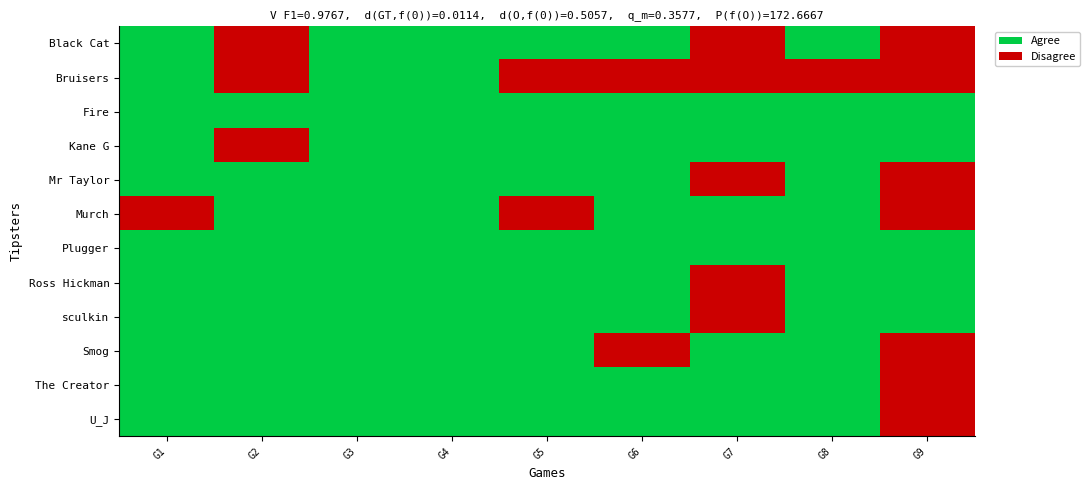

Rank the series at G8 from lowest to highest value.

Bruisers, Black Cat, Fire, Kane G, Mr Taylor, Murch, Plugger, Ross Hickman, sculkin, Smog, The Creator, U_J